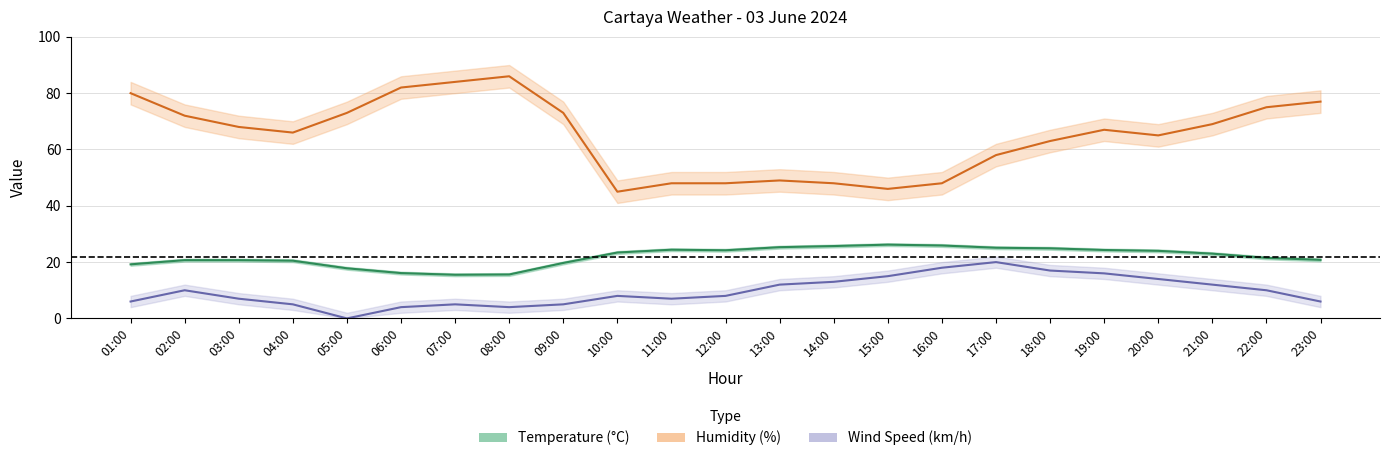

What is the label of the 17th point from the right?

07:00